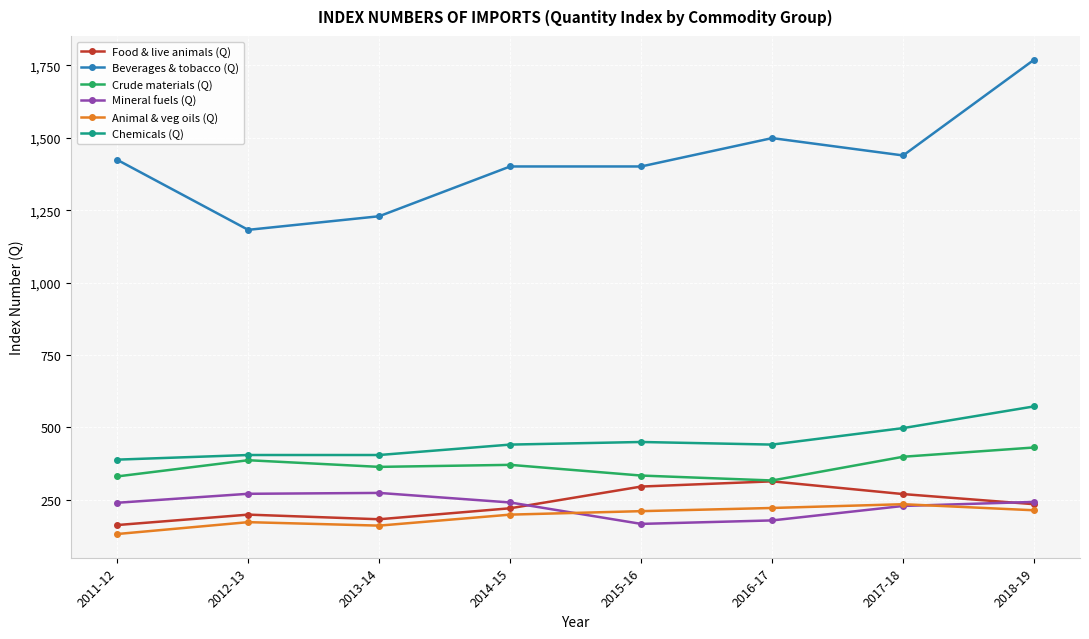

Is the value of Mineral fuels (Q) at 2013-14 greater than the value of Chemicals (Q) at 2016-17?

No